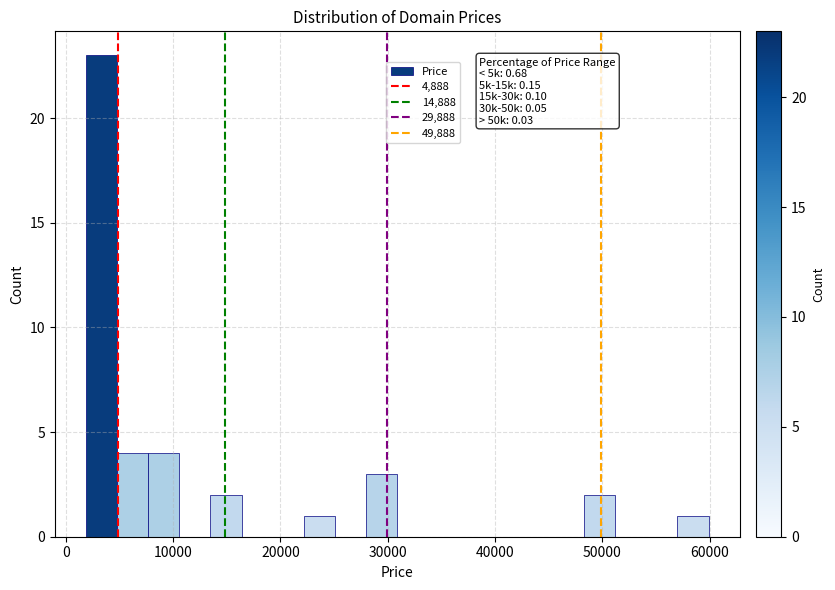

Read against the x-axis, roughly where is the centre of the tallest bar?

3000